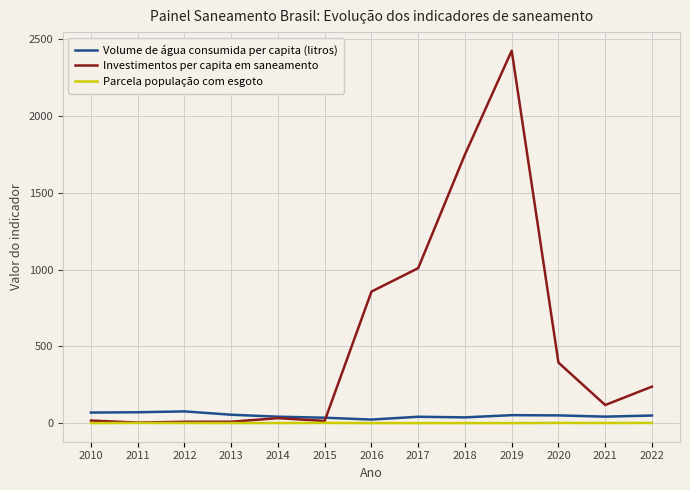

Between 2013 and 2020, which series saw the biggest shift?

Investimentos per capita em saneamento